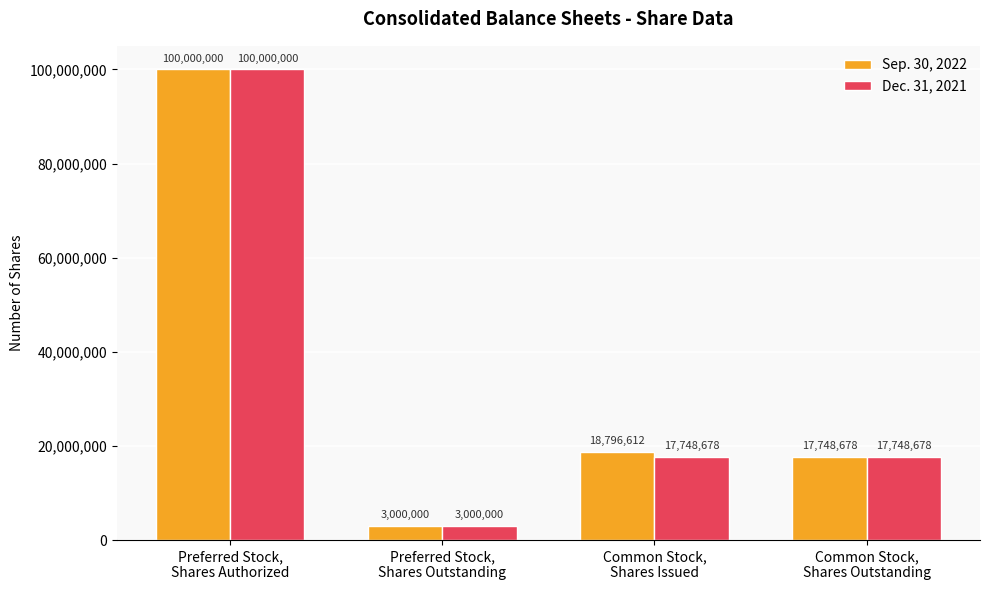

At which category does the chart reach its minimum across all series?

Preferred Stock,
Shares Outstanding